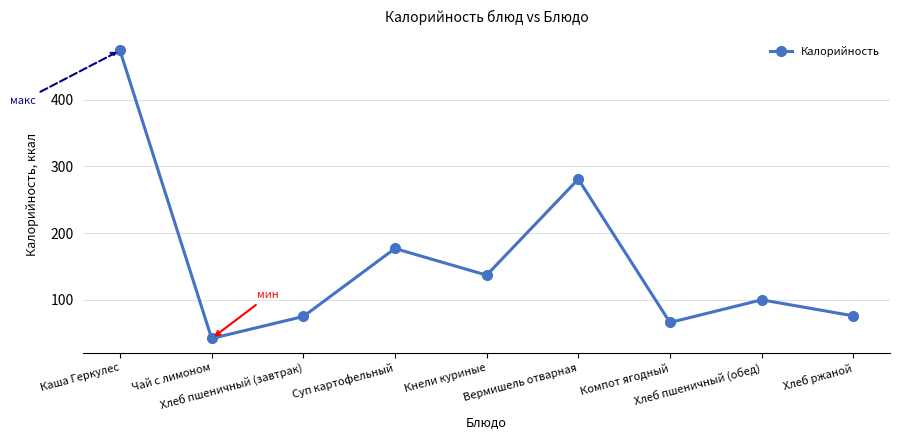

Where does the data first go above 100?

Каша Геркулес